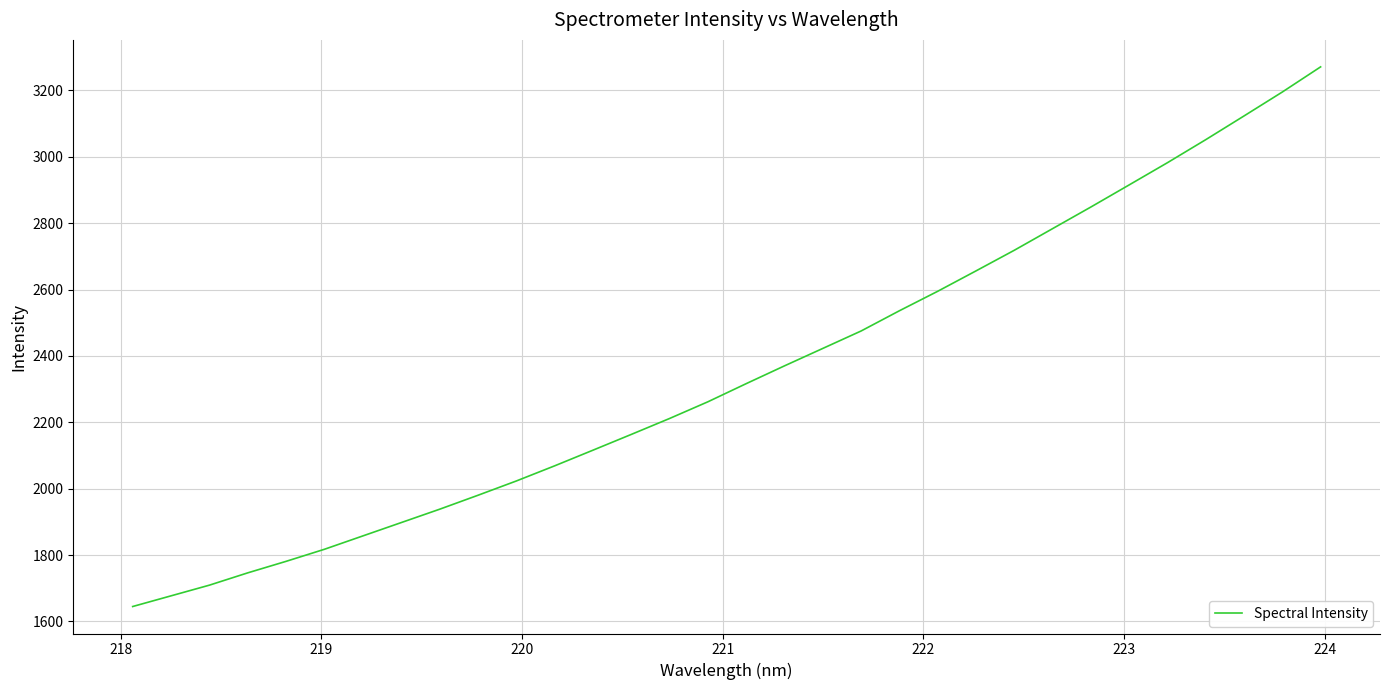

What is the greatest value displayed?

3271.1